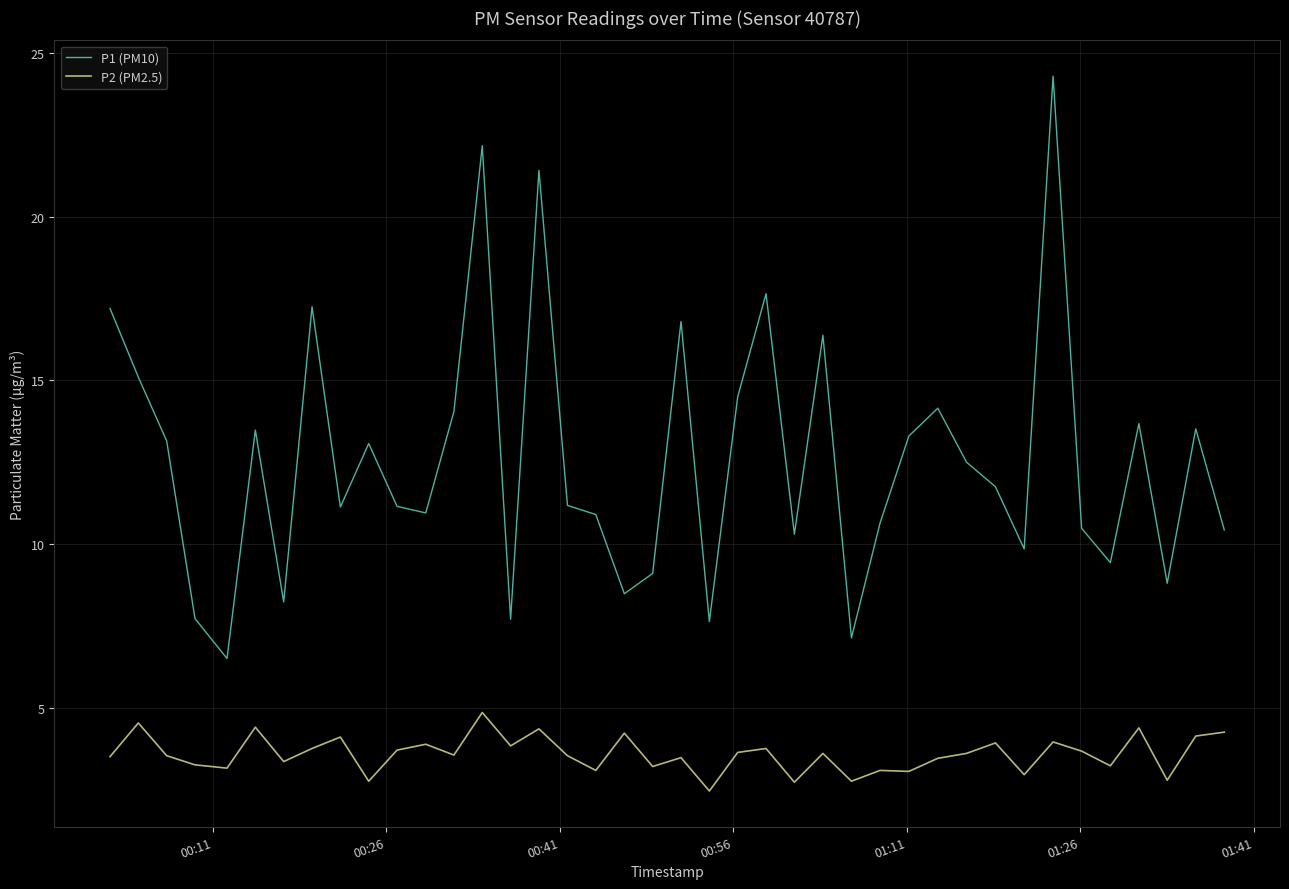

Rank the series by their maximum value, from lowest to highest.

P2 (PM2.5), P1 (PM10)